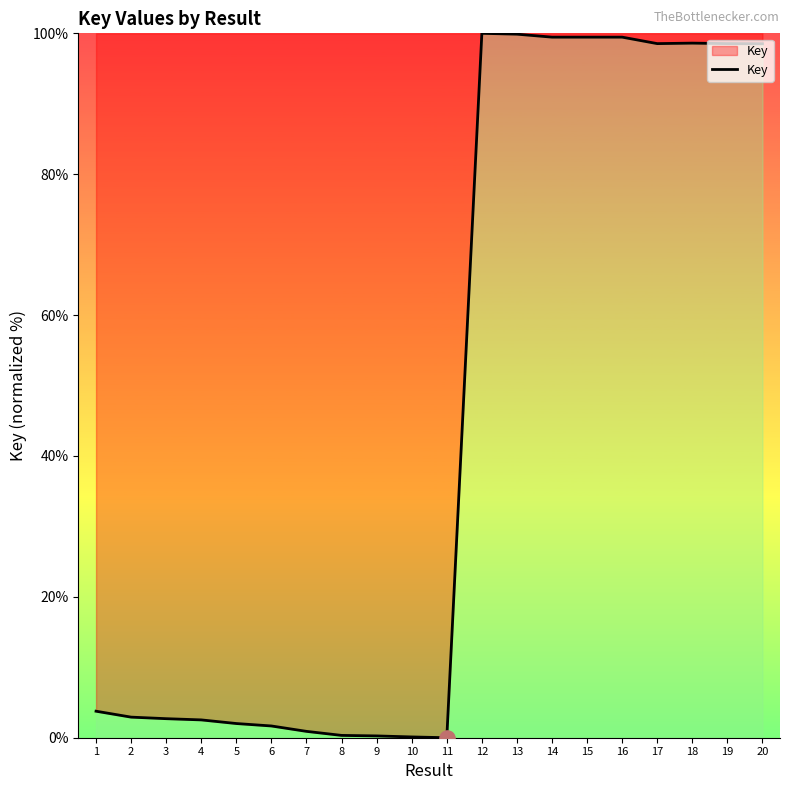

What is the ratio of the value at 5 to the value at 6?

1.2